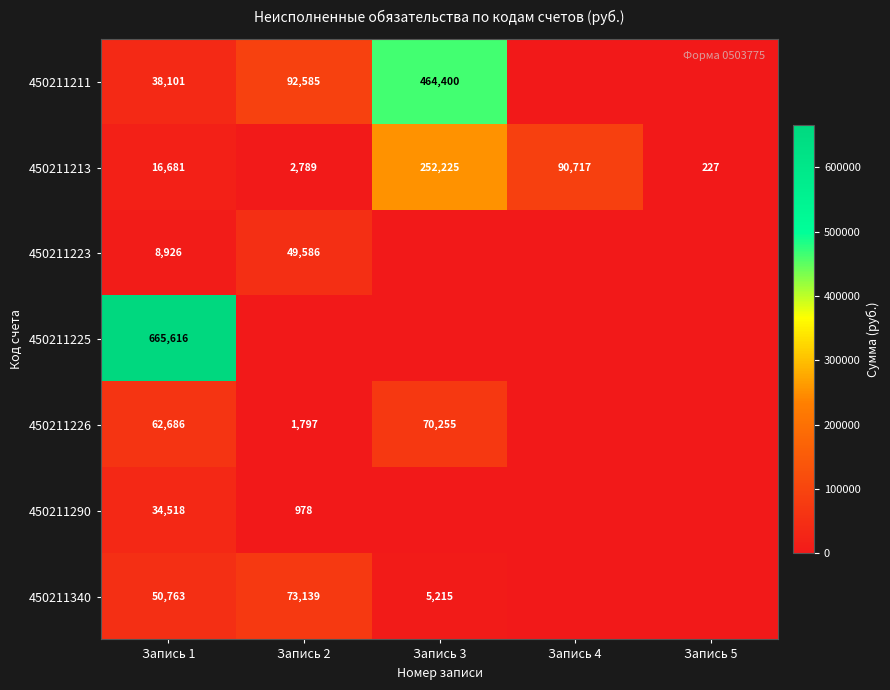

True or false: 450211211 has a value of 92585 at Запись 2.

True